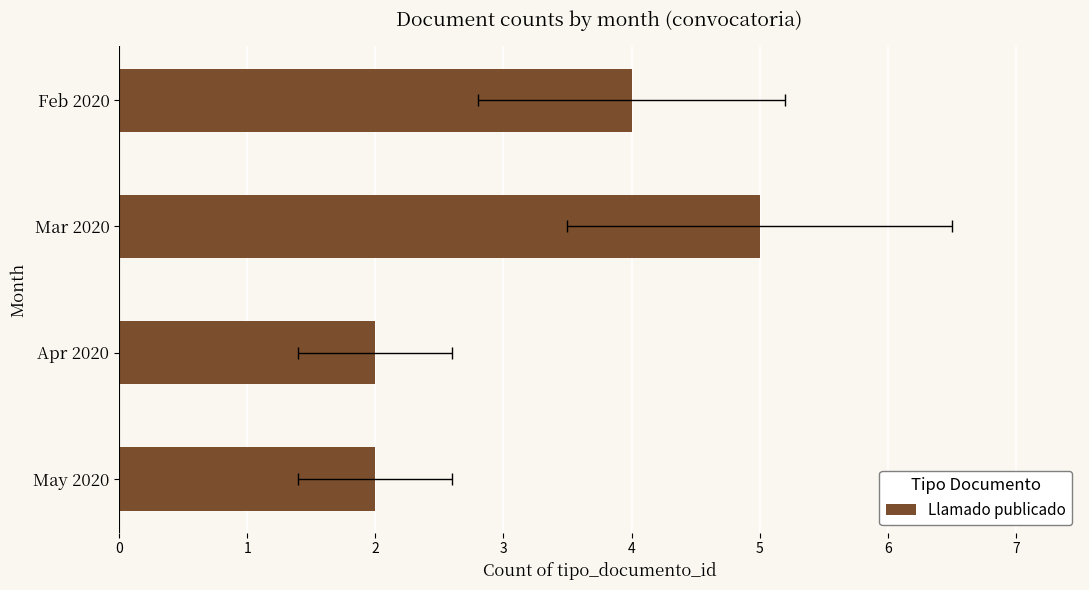

What is the ratio of the value at May 2020 to the value at Mar 2020?

0.4